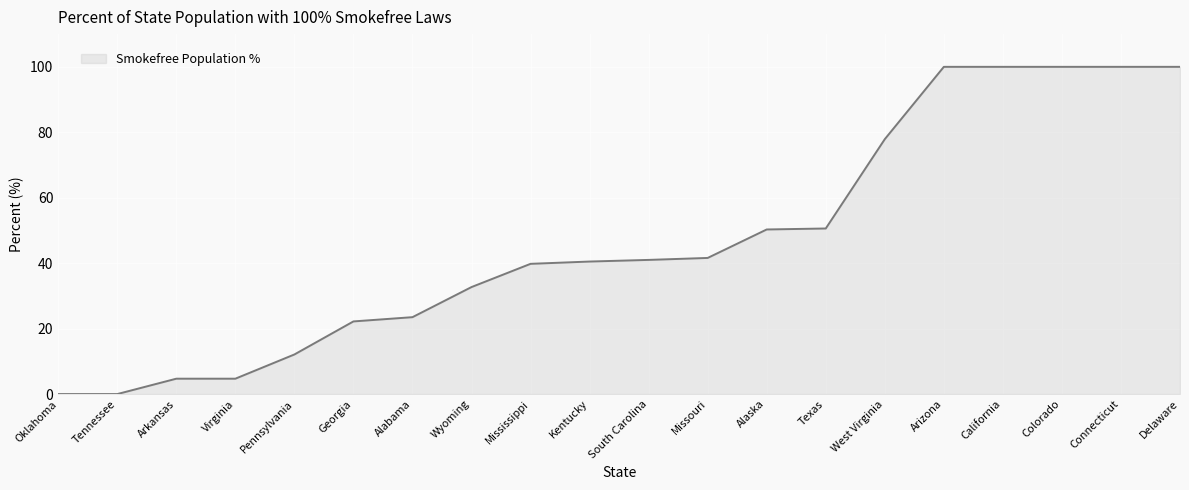

What value does the data have at Texas?

50.6